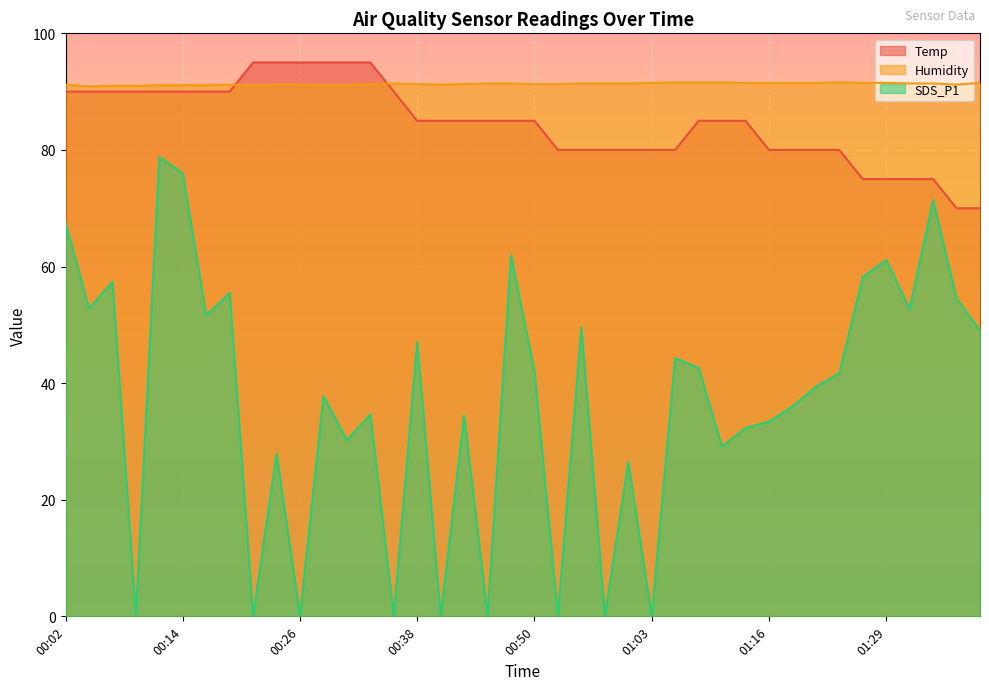

Where is the first local maximum for SDS_P1?

00:07